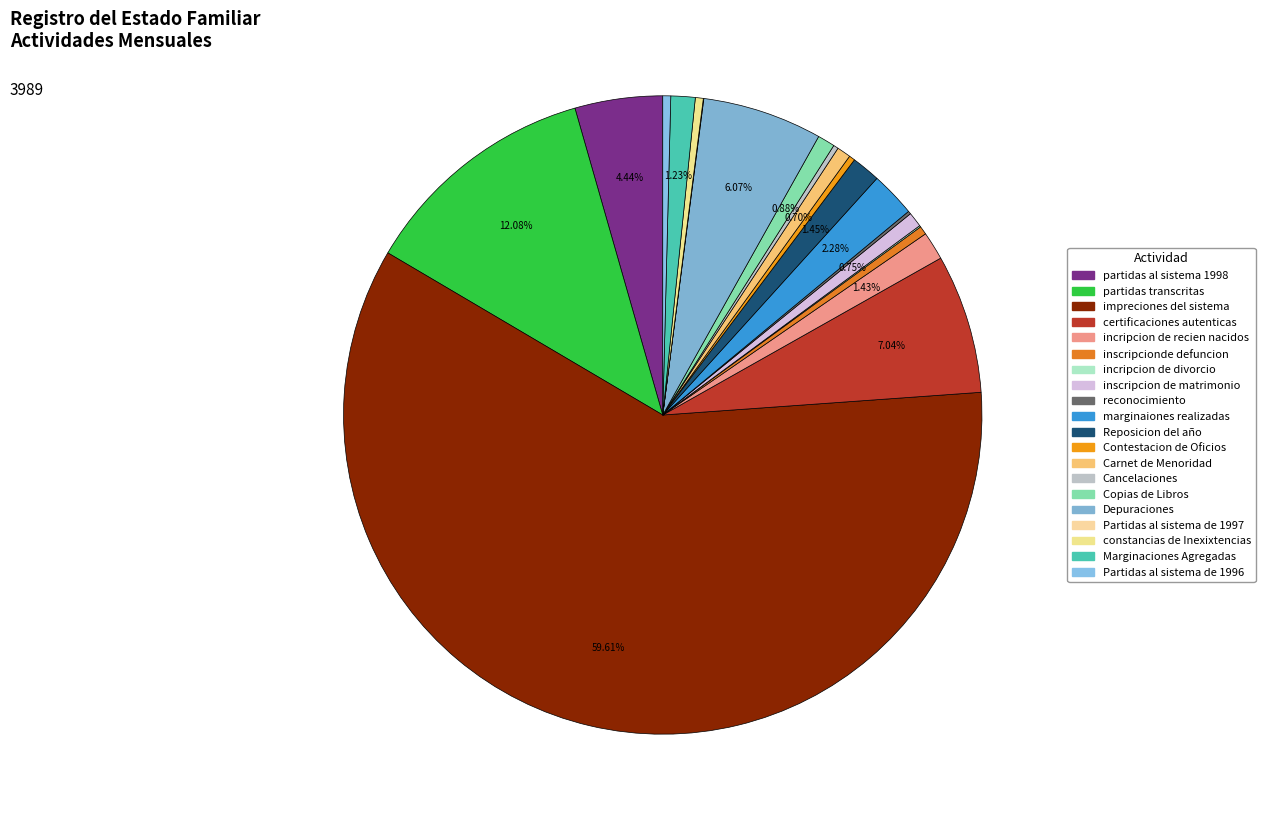

Combined, do Contestacion de Oficios and Partidas al sistema de 1997 account for over 50%?

No